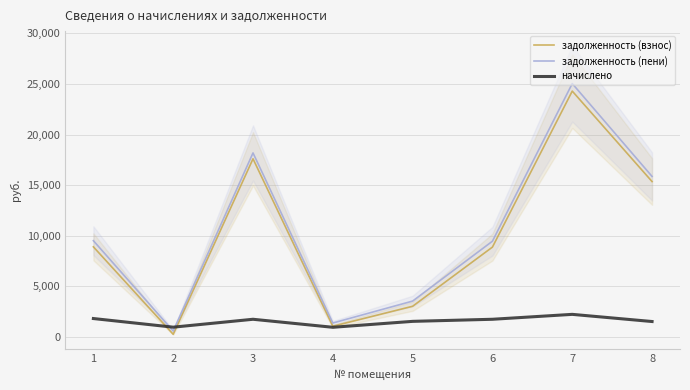

What is the spread (max minus min) of values at 4?

421.4